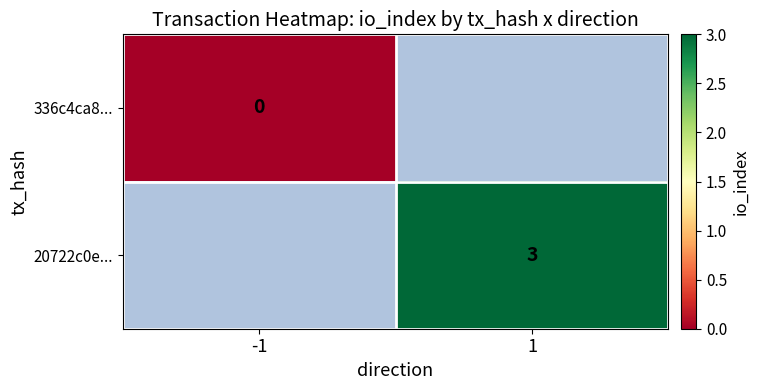

Is the value of 20722c0e... at 1 greater than the value of 336c4ca8... at -1?

Yes